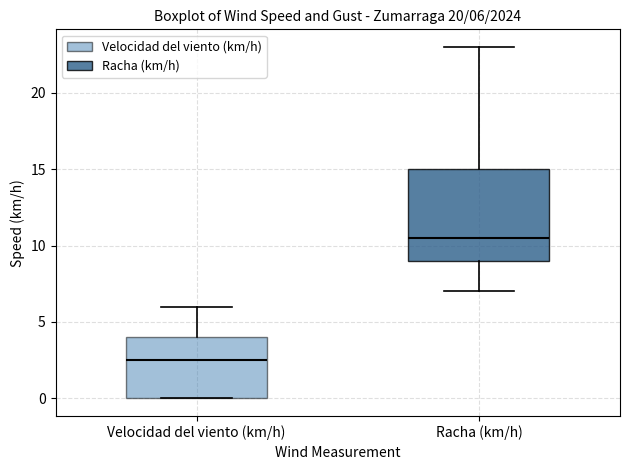

Comparing the boxes themselves (not the whiskers), which one is the tallest?

Racha (km/h)